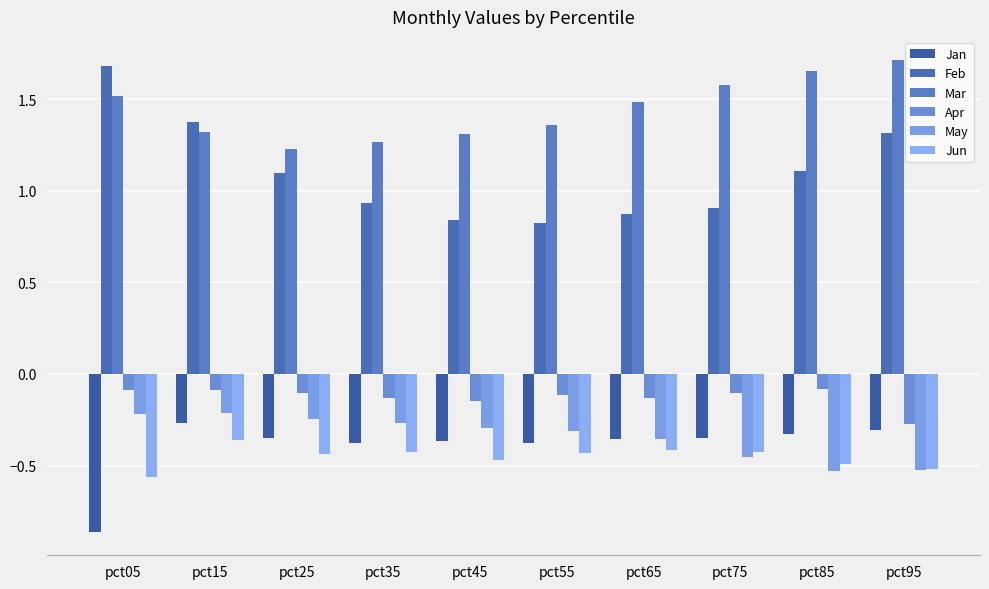

How many bars are there in each group?

6